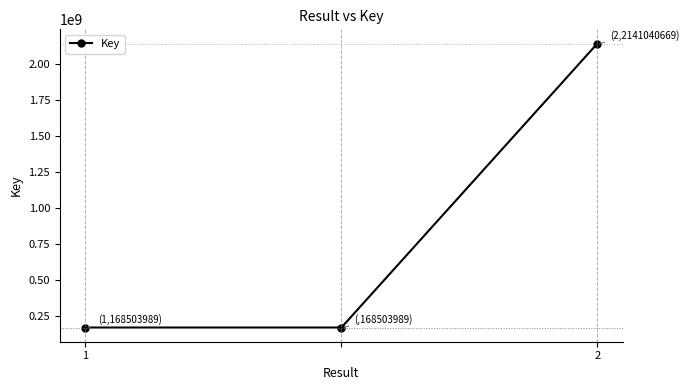

What is the difference between the maximum and minimum values?

1972536680